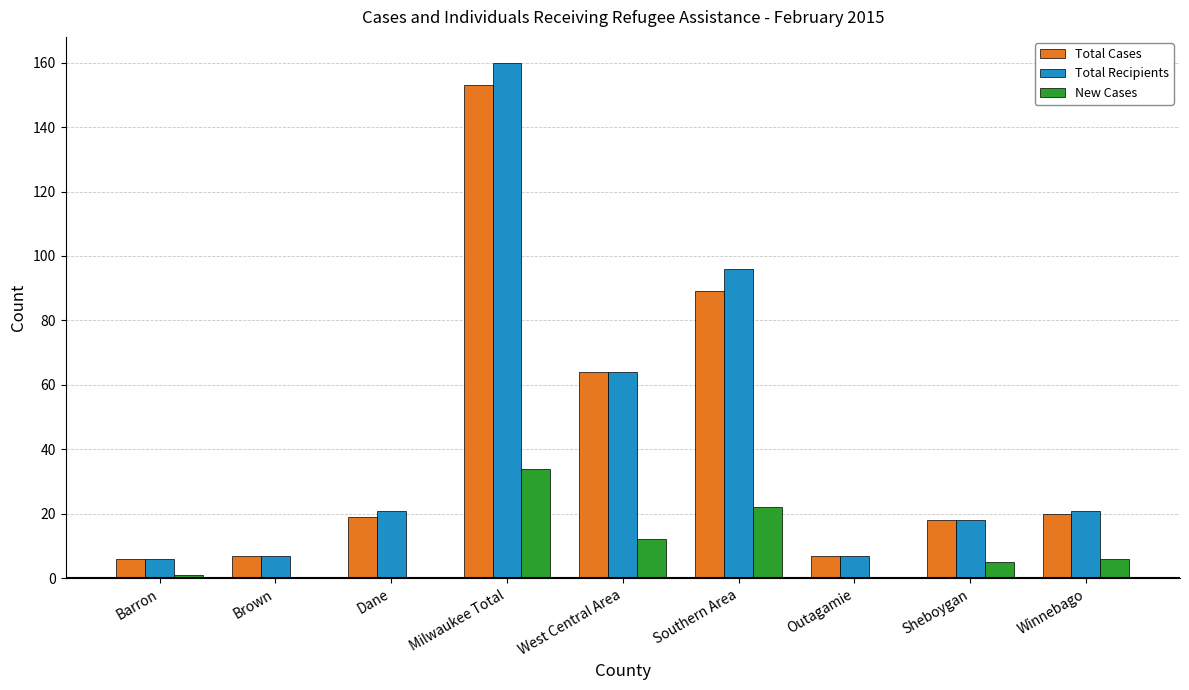

Are the bars grouped side by side (vs. stacked)?

Yes